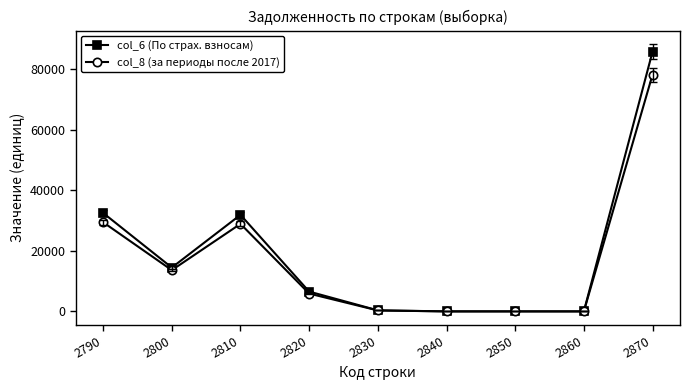

List the series in order of their peak value, highest first.

col_6 (По страх. взносам), col_8 (за периоды после 2017)